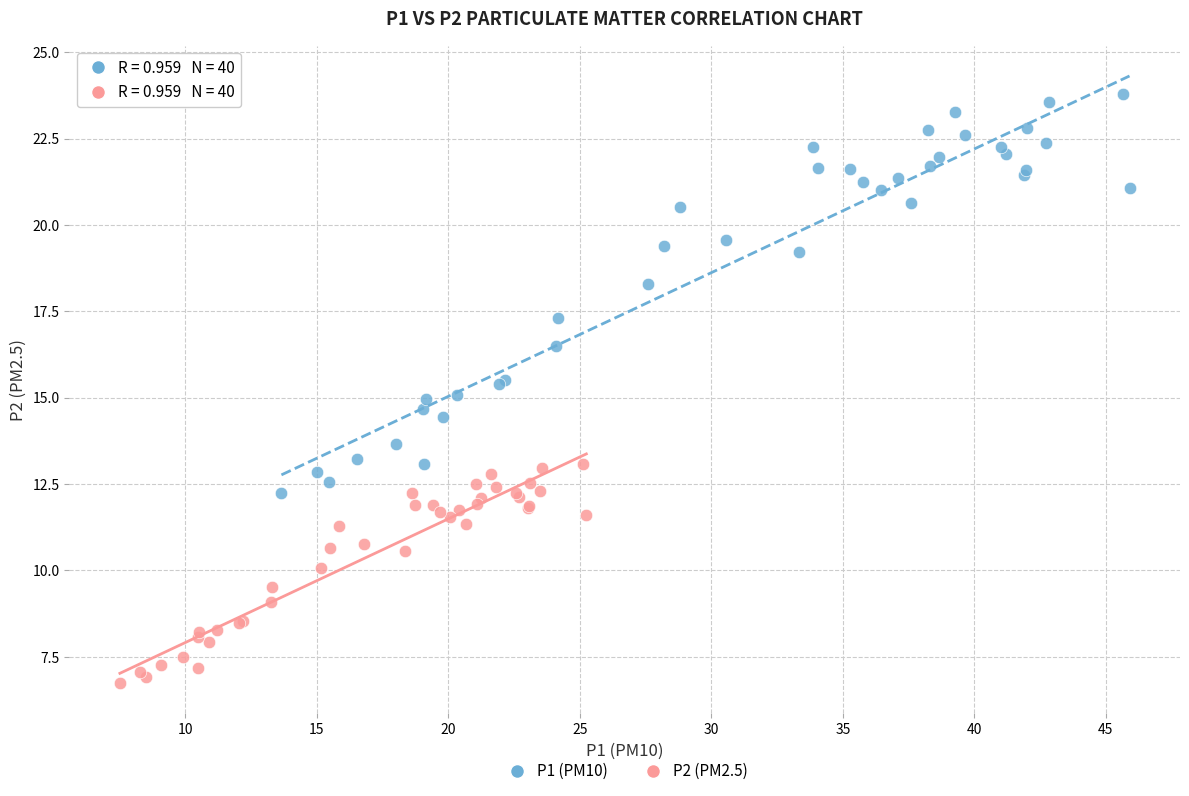

Which series has the largest Y range (max minus min)?

P1 (PM10)